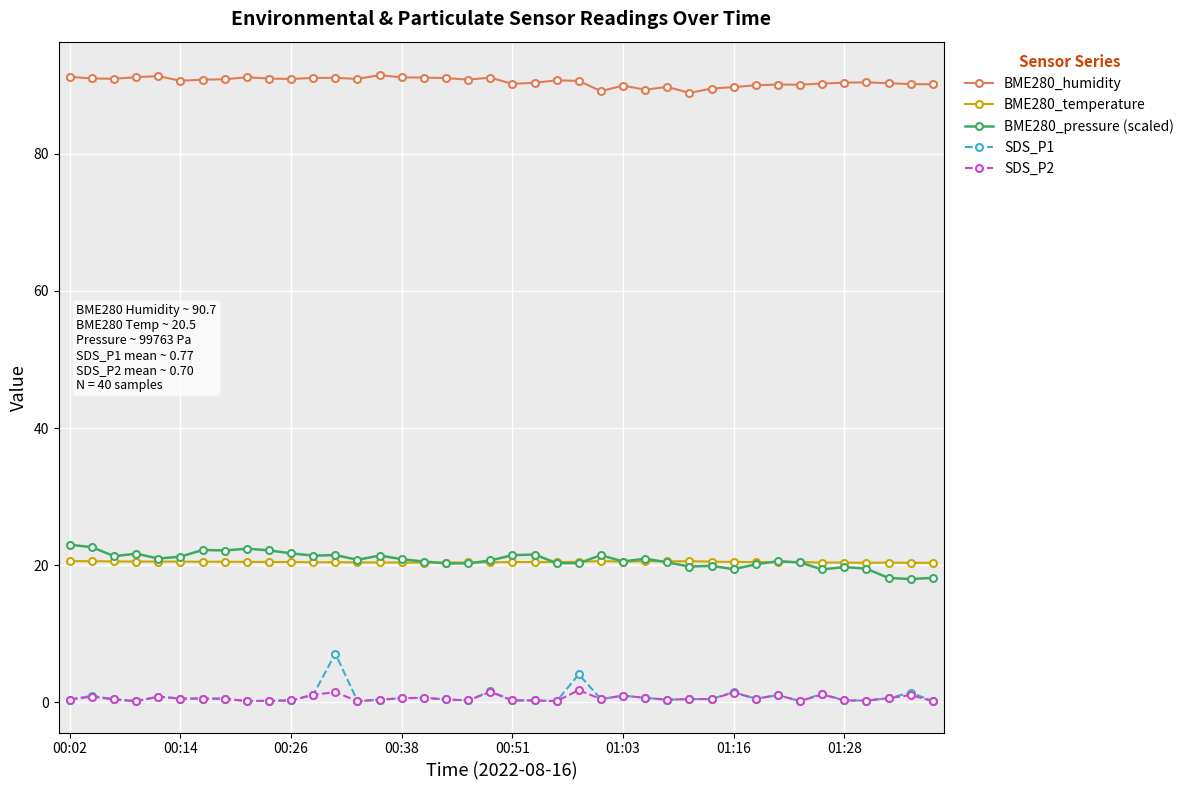

What is the highest value of the SDS_P1 series?

7.1